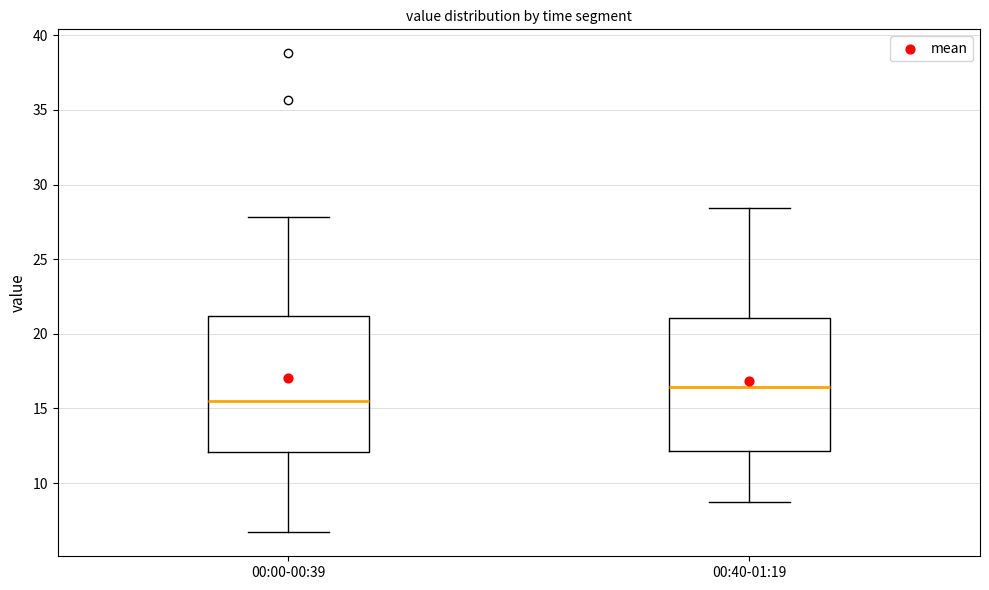

Reading left to right, read every box against the y-axis: the position of its median line, the range the box covers, and the ends of its whiskers. The values are not printed on the chart, so give them approximately, as read against the axis.

00:00-00:39: median 15.5, box 12.0 to 21.0, whiskers 6.5 to 28.0
00:40-01:19: median 16.5, box 12.0 to 21.0, whiskers 8.5 to 28.5